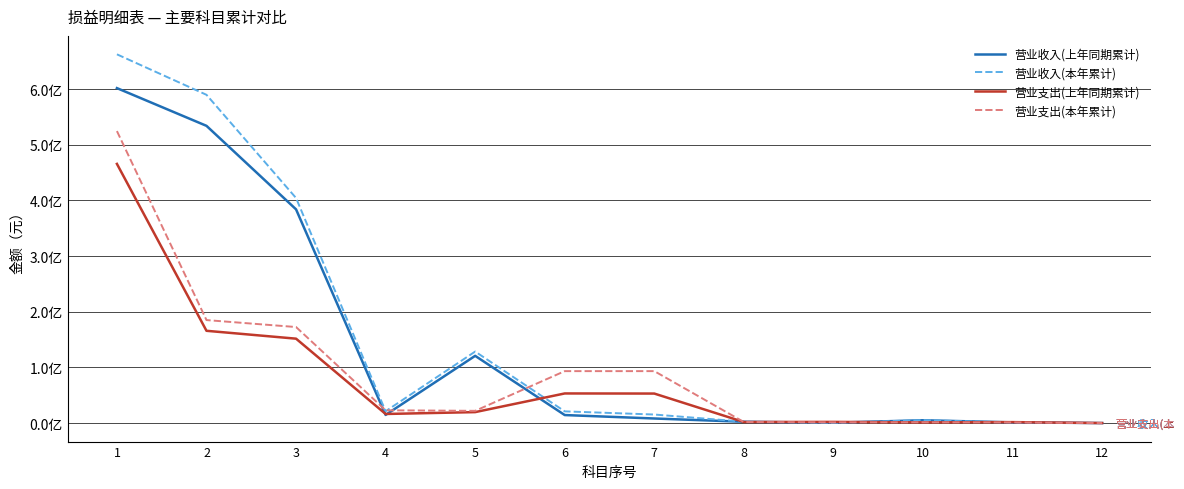

At which category is the sum across all series the highest?

1